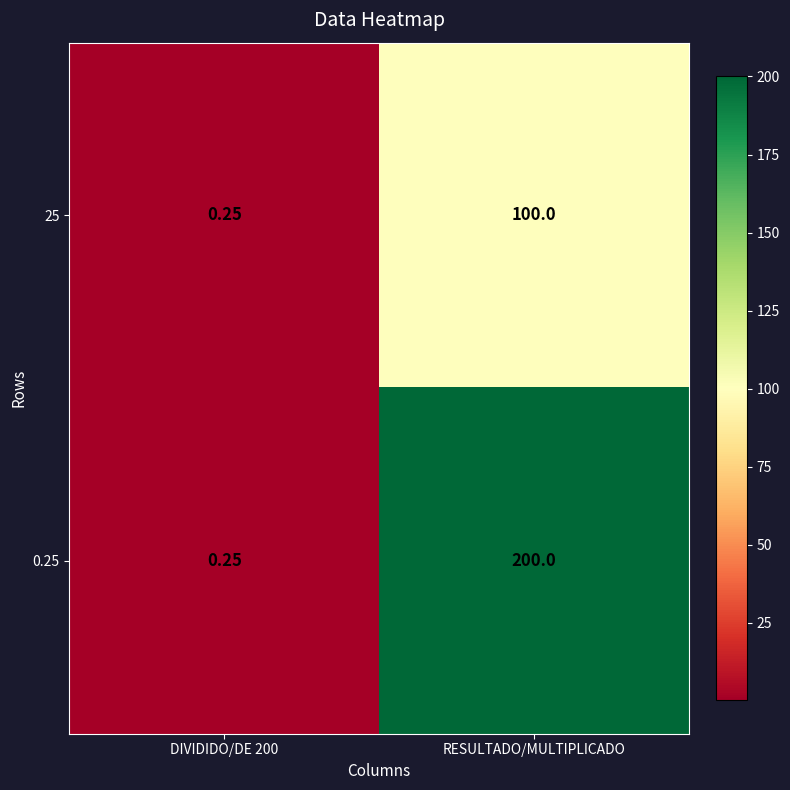

At which category does the chart reach its peak across all series?

RESULTADO/MULTIPLICADO